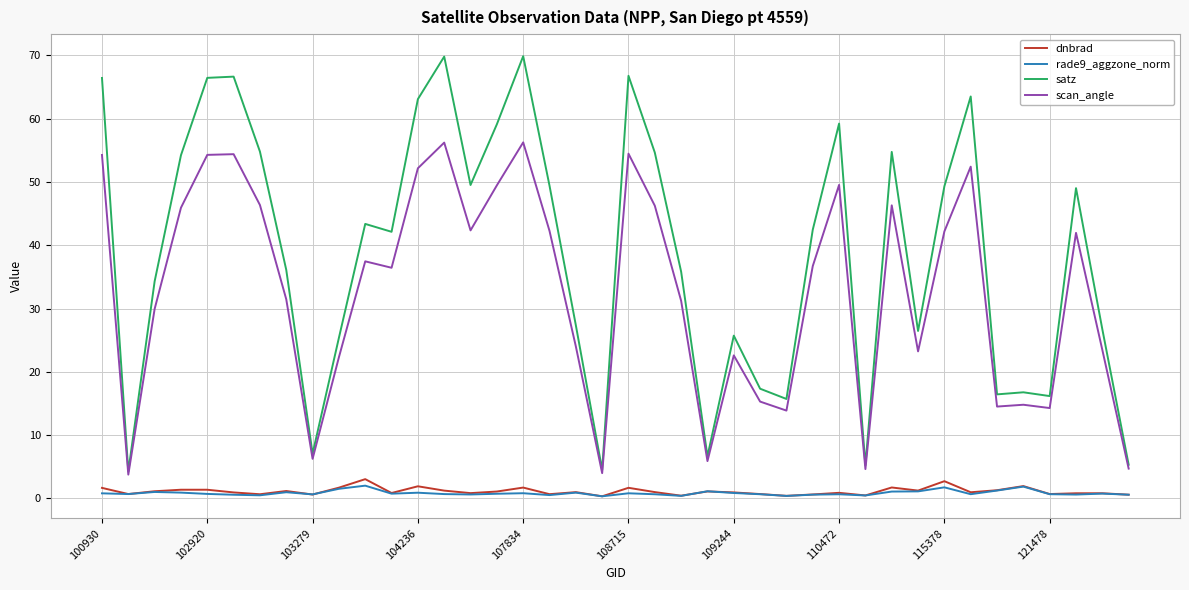

Which series has the largest total across all categories?

satz